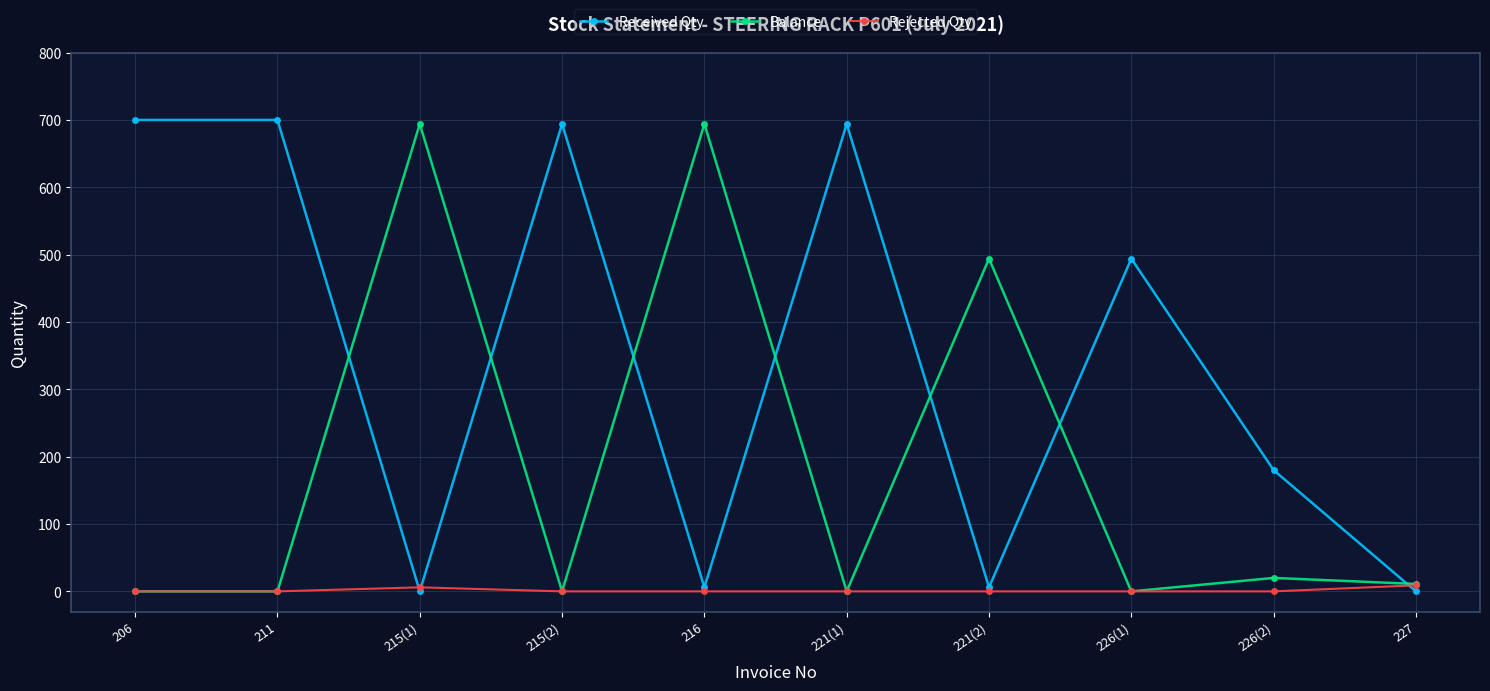

Which series changed the most between 206 and 226(2)?

Received Qty